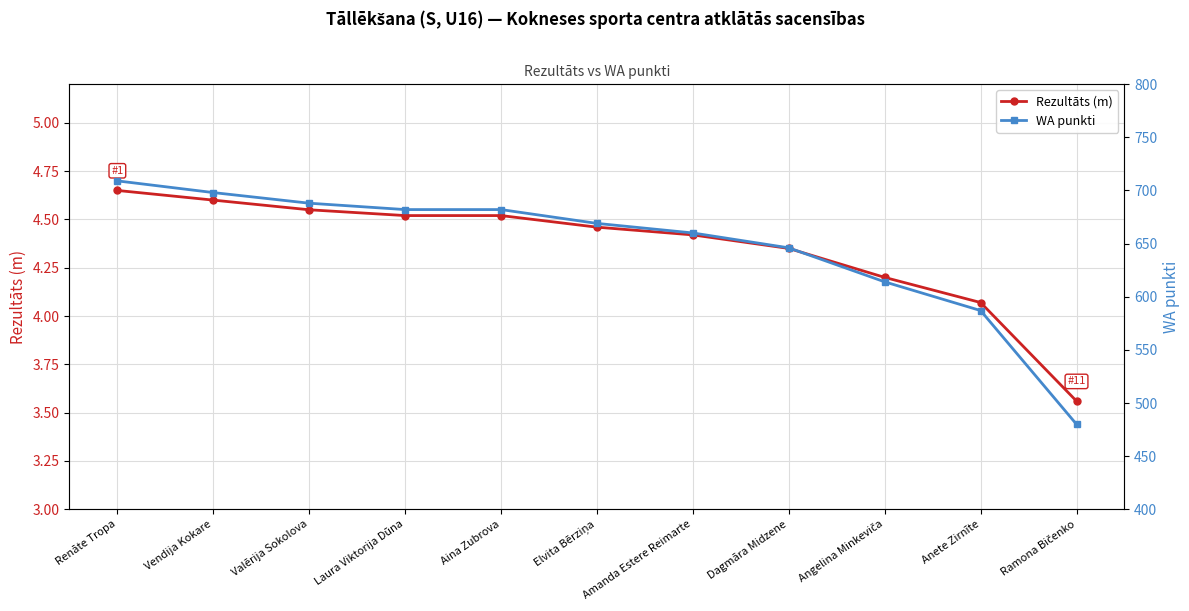

What is the value of the Rezultāts (m) point at the 8th from the left?

4.3